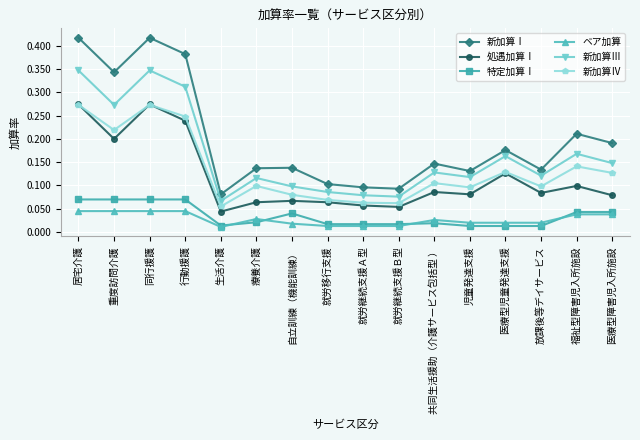

What is the label of the 12th point from the right?

生活介護